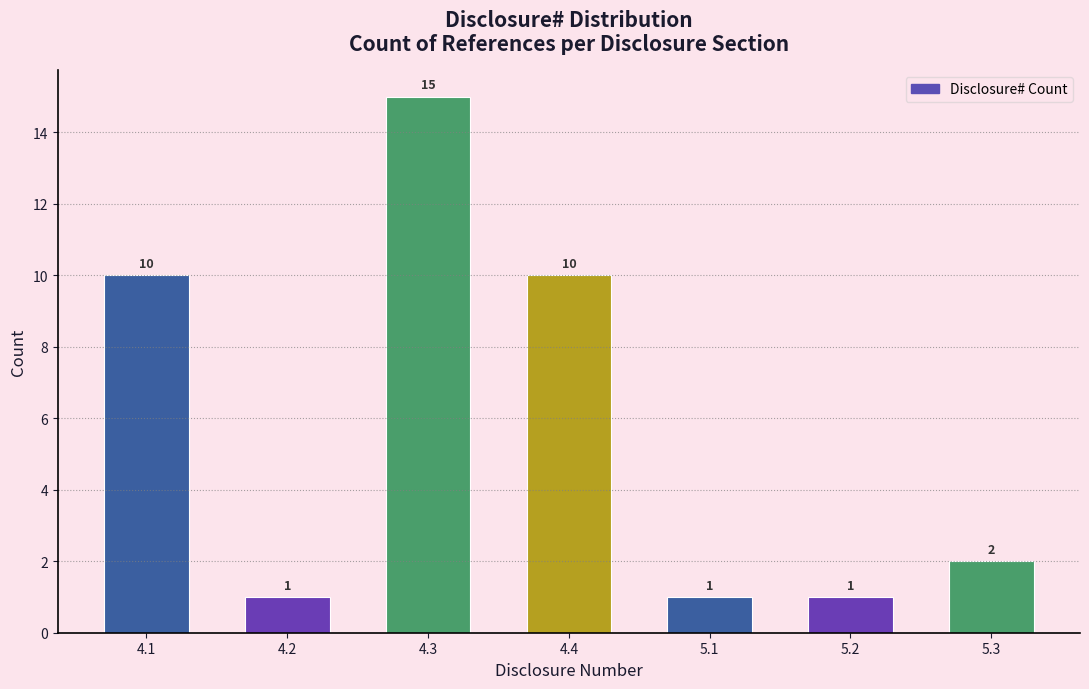

Reading left to right, what are all the values shown in this chart?

10	1	15	10	1	1	2